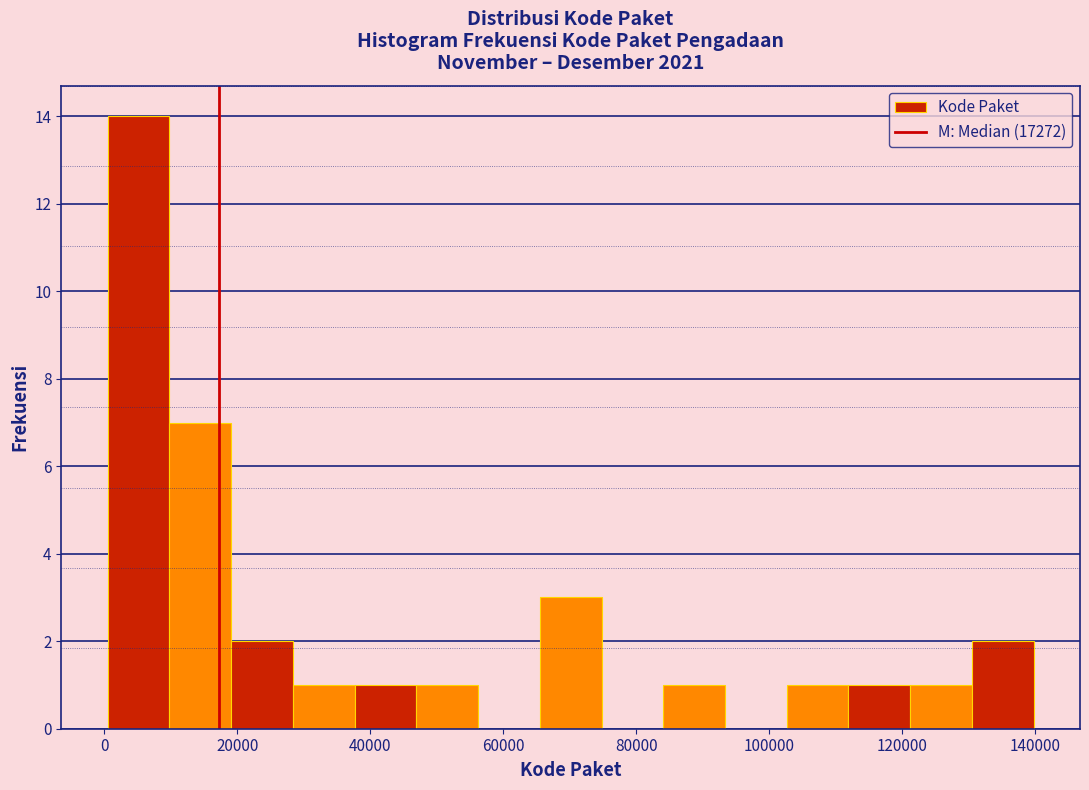

Reading left to right, transcribe this chart: for each bar, give the range it covers on the x-axis and its height. Neither the bar edges nor the heights are printed on the chart, so give them approximately, as read against the axes.

0 to 10000: 14
10000 to 20000: 7
20000 to 28000: 2
28000 to 38000: 1
38000 to 46000: 1
46000 to 56000: 1
56000 to 66000: 0
66000 to 74000: 3
74000 to 84000: 0
84000 to 94000: 1
94000 to 102000: 0
102000 to 112000: 1
112000 to 122000: 1
122000 to 130000: 1
130000 to 140000: 2